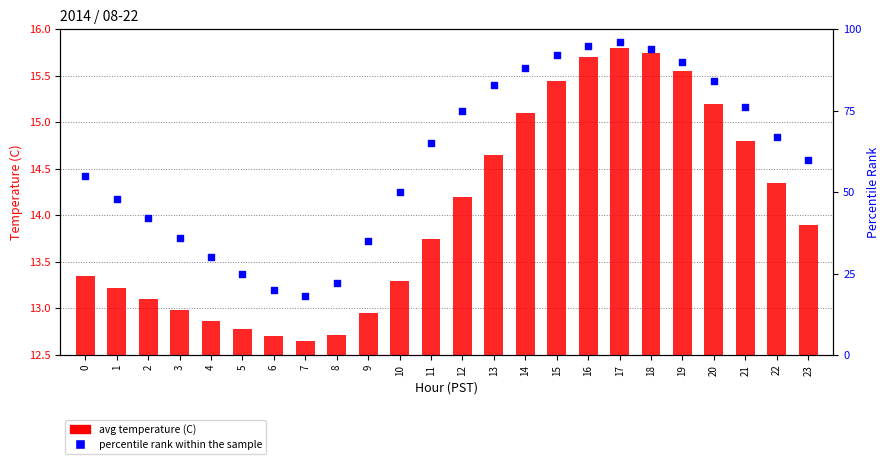

At which category is the sum across all series the highest?

17